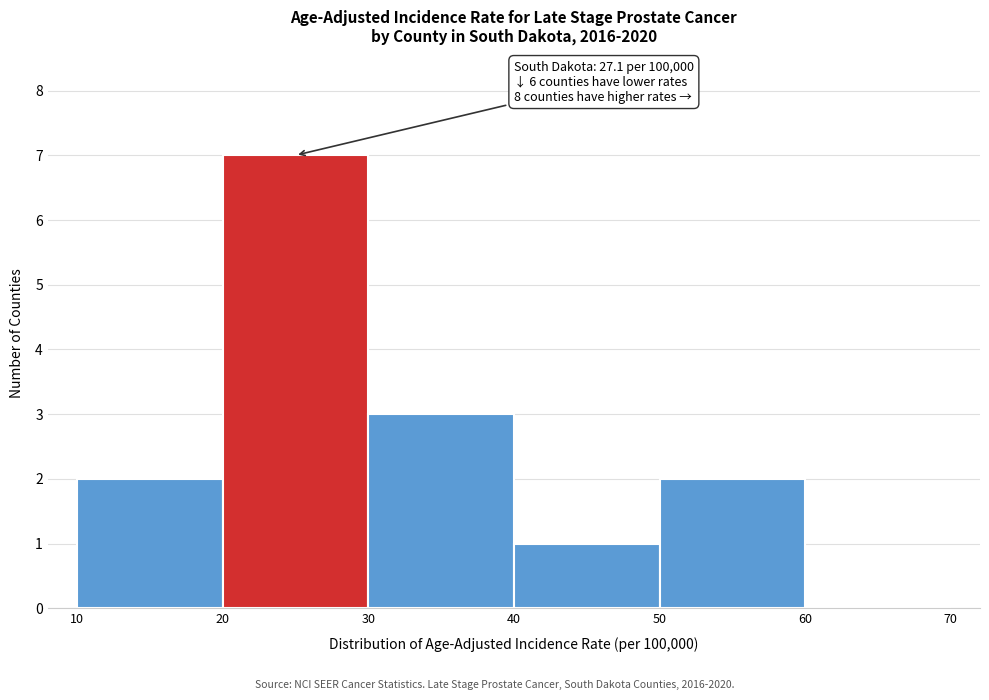

Over which range of the x-axis is the bar tallest?

20 to 30